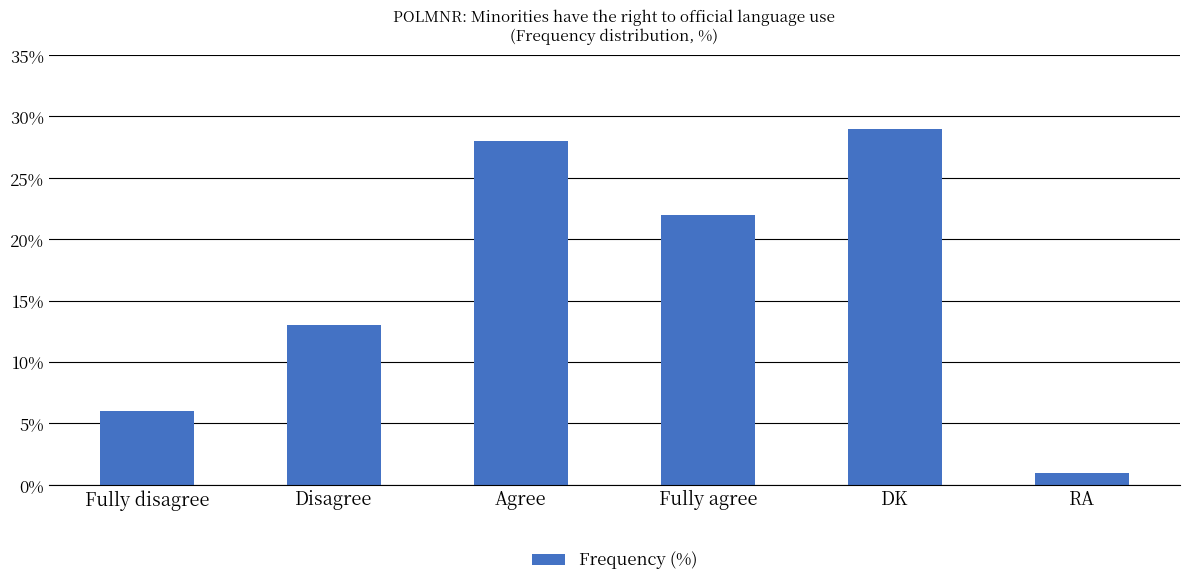

Which has a higher value, DK or Agree?

DK